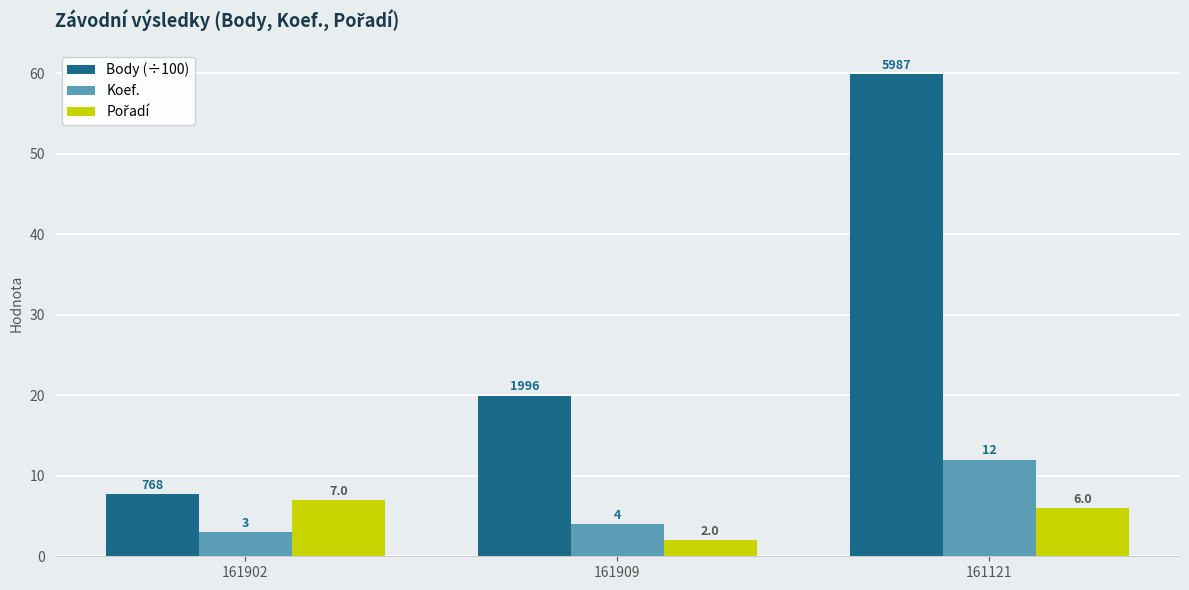

Where is Koef. nearest to the value 7?

161909